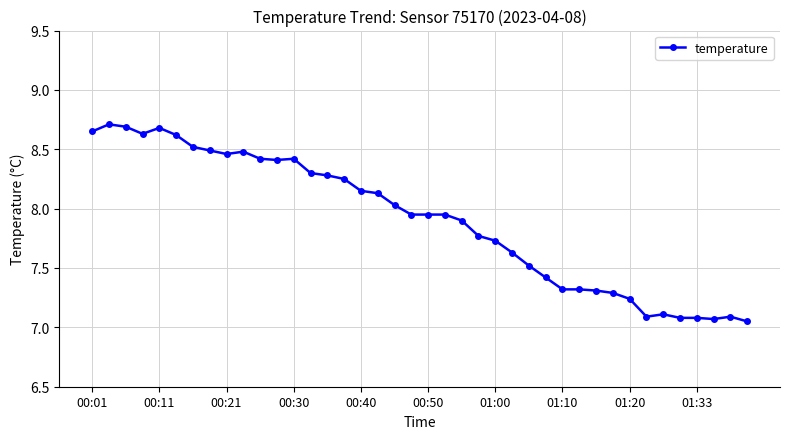

What is the value of the 37th point from the left?

7.1